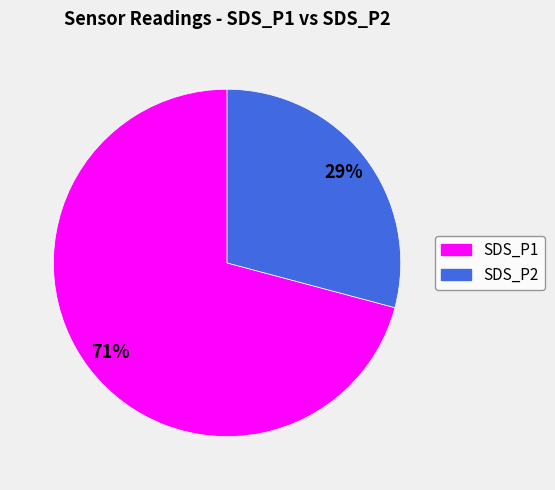

The SDS_P2 slice represents 29% of the pie. True or false?

True